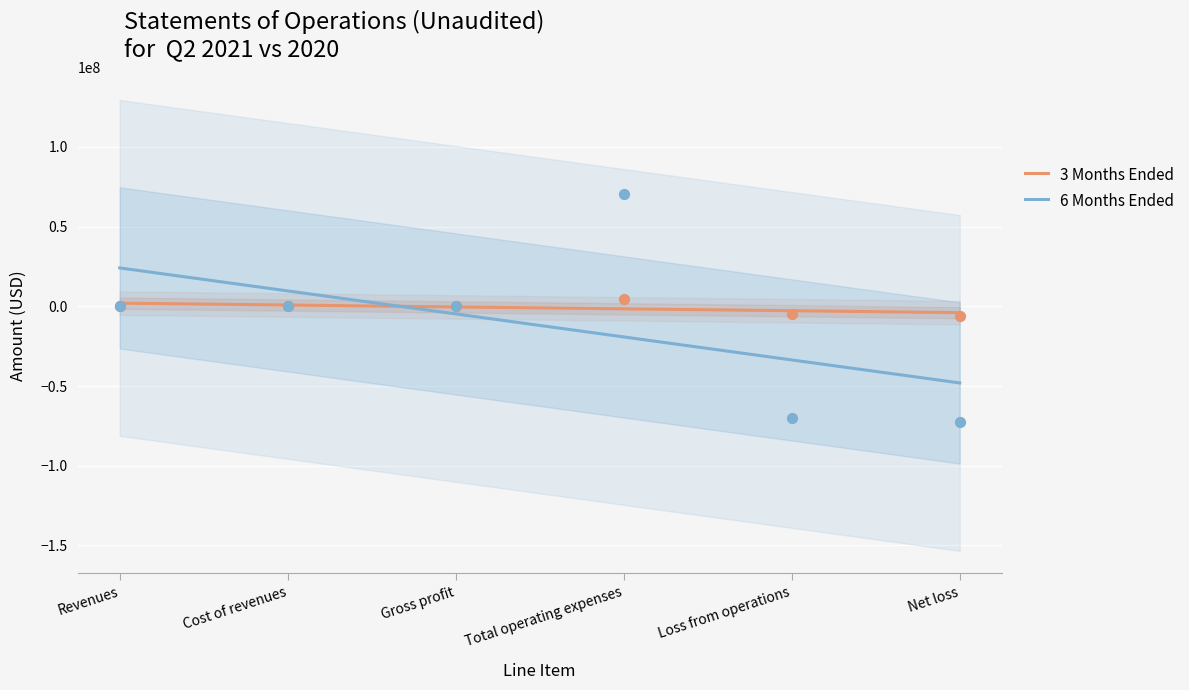

Is the value of 3 Months Ended at Loss from operations greater than the value of 6 Months Ended at Cost of revenues?

No